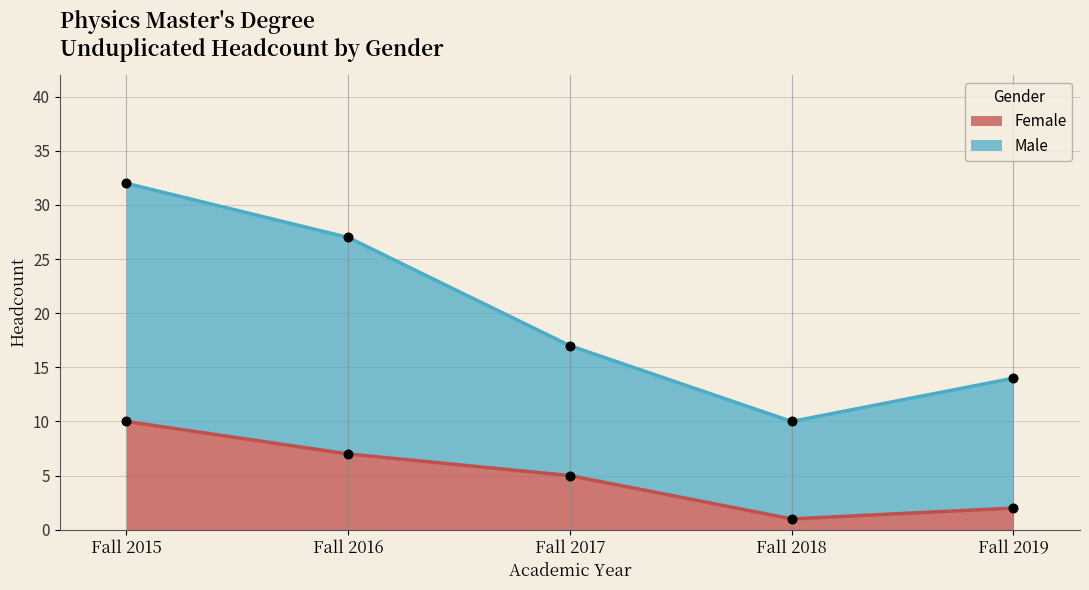

Which series has the widest spread of values?

Male